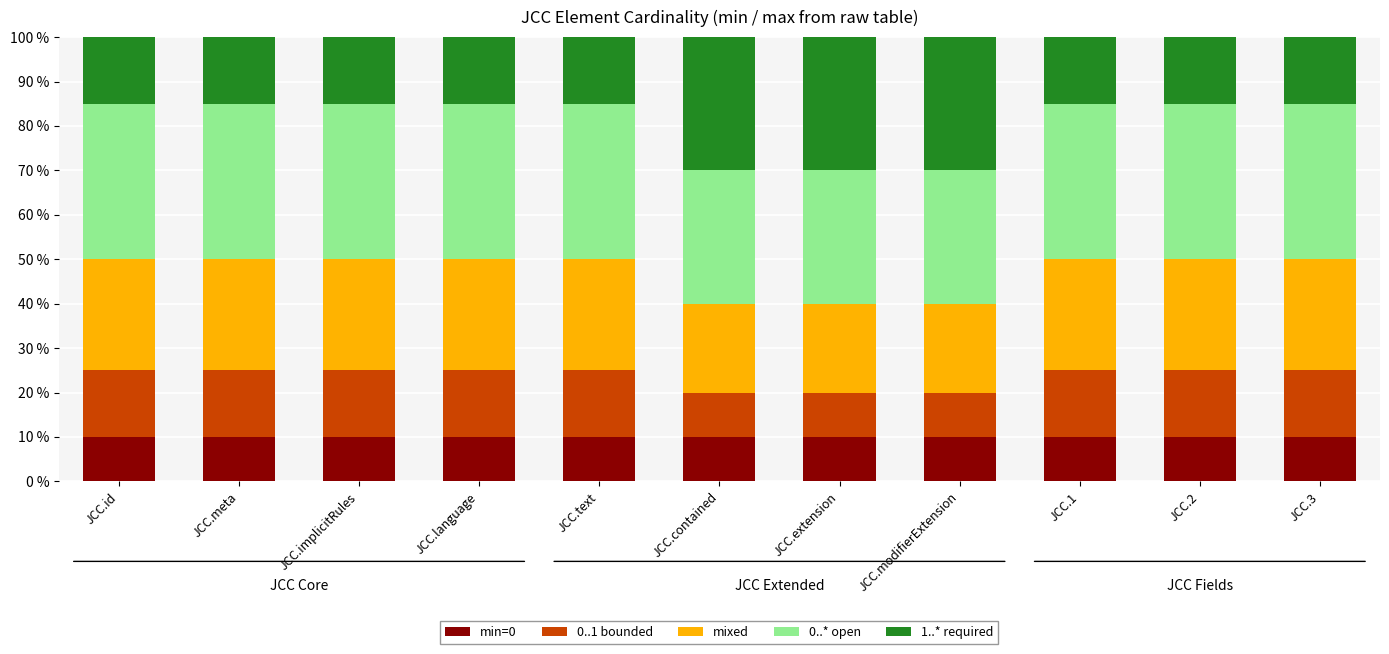

What is the highest value of the min=0 series?

10